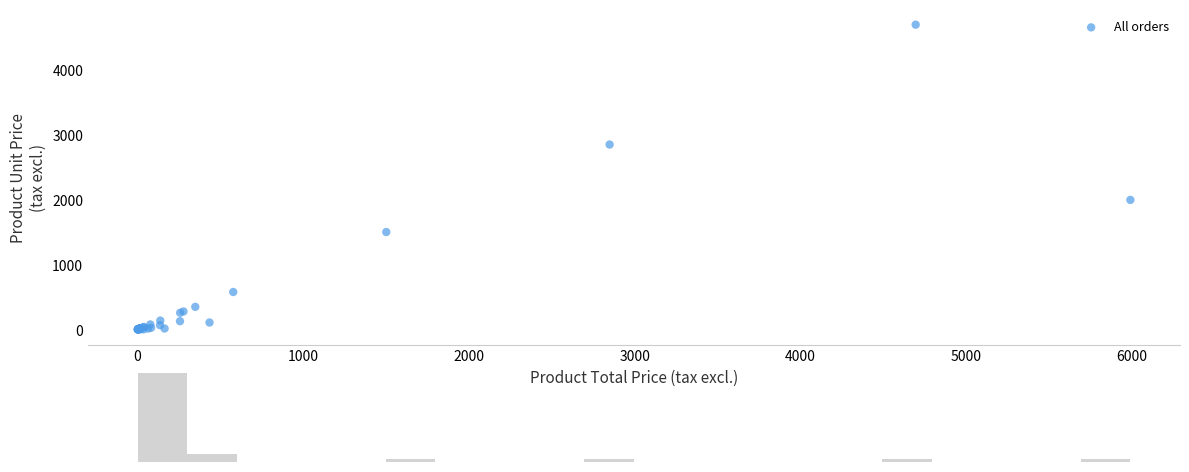

What Y value in the scatter plot is closest to 2348?

1996.7